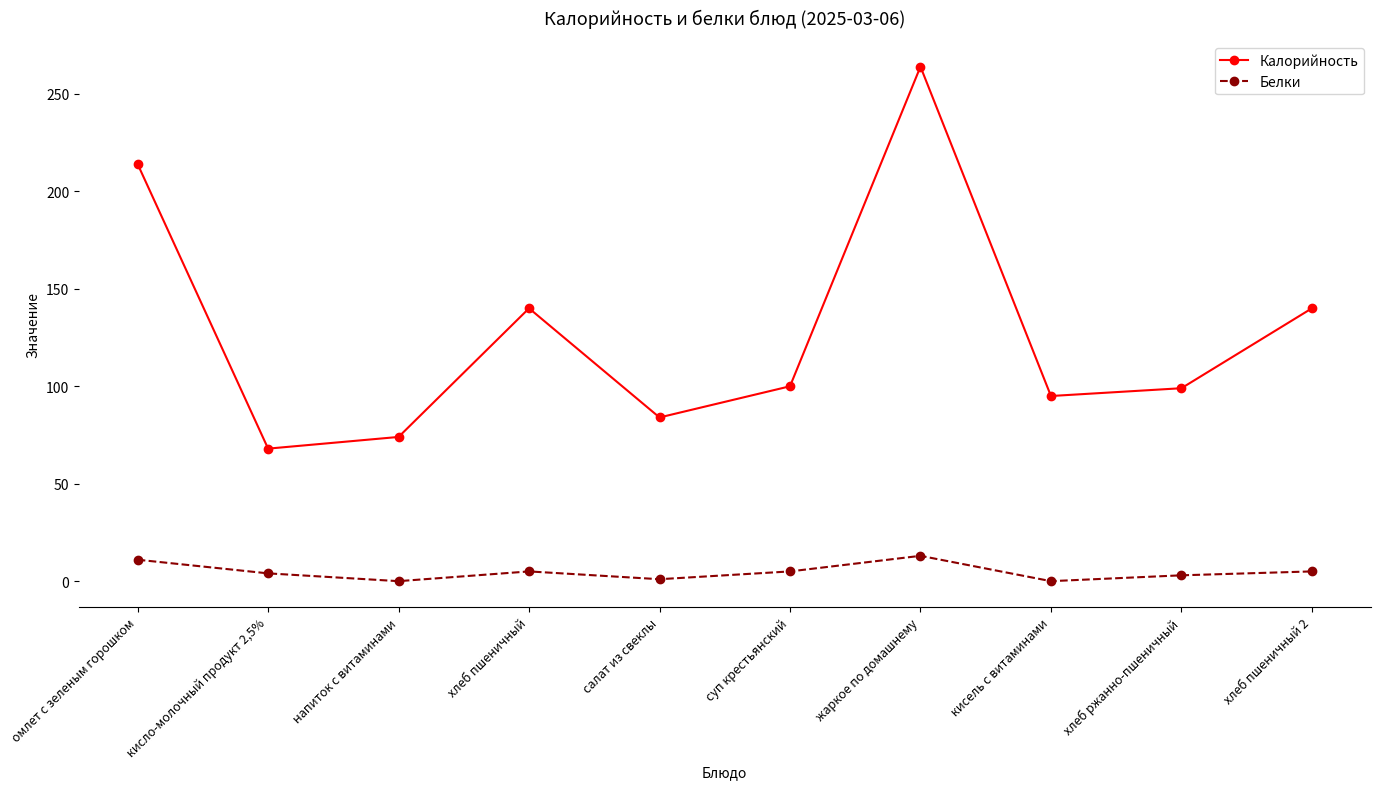

How many lines are shown in the chart?

2